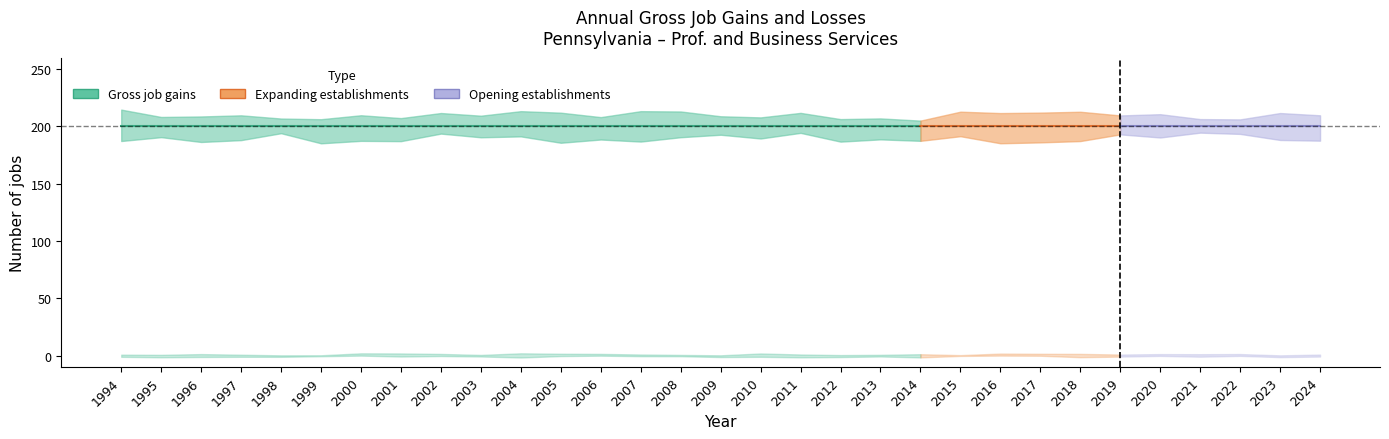

Does the chart have visible grid lines?

No